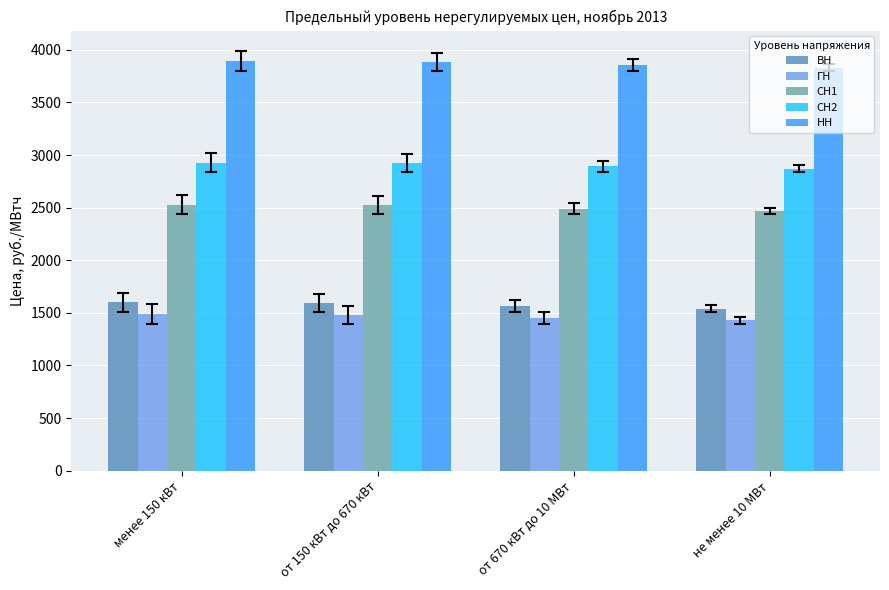

Is it true that СН2 equals 2929.0 at менее 150 кВт?

True